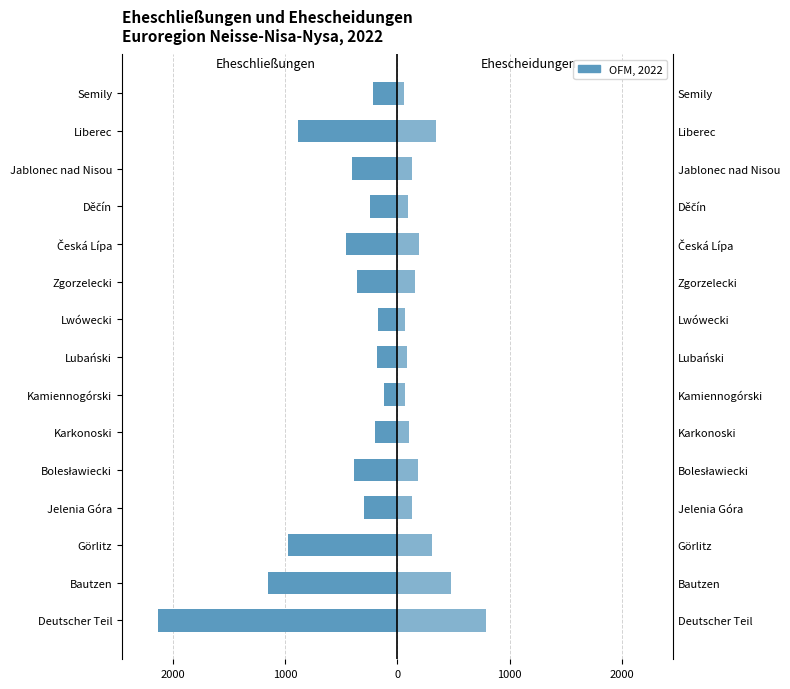

The value of Ehescheidungen (absolut) at Liberec is 342. True or false?

True